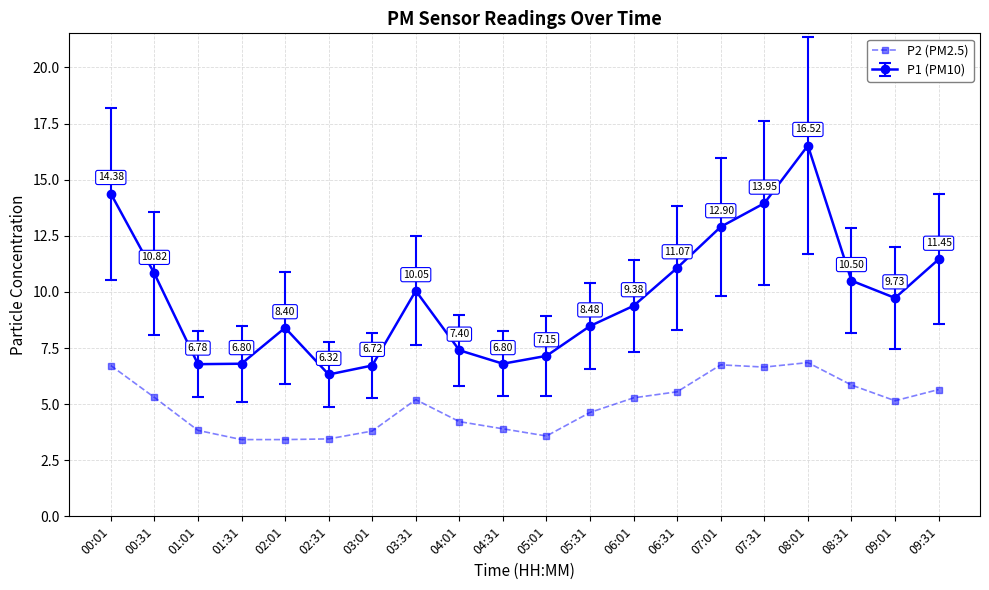

Rank the series at 09:01 from lowest to highest value.

P2 (PM2.5), P1 (PM10)